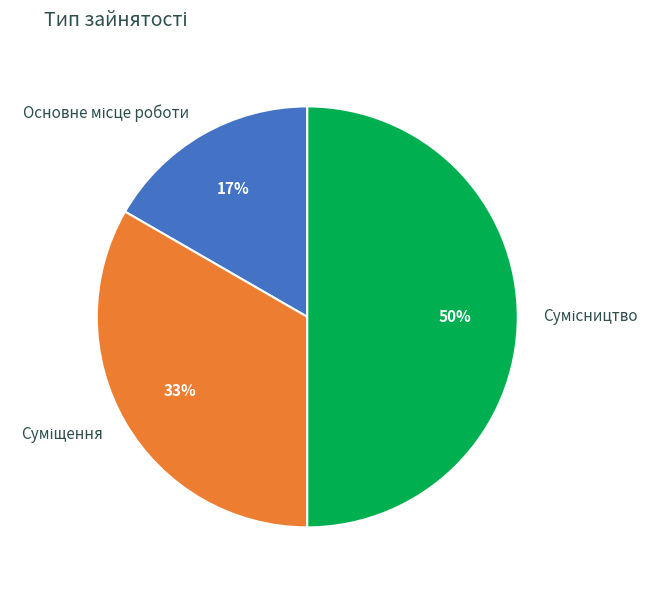

To the nearest percent, what is the average slice percentage?

33%